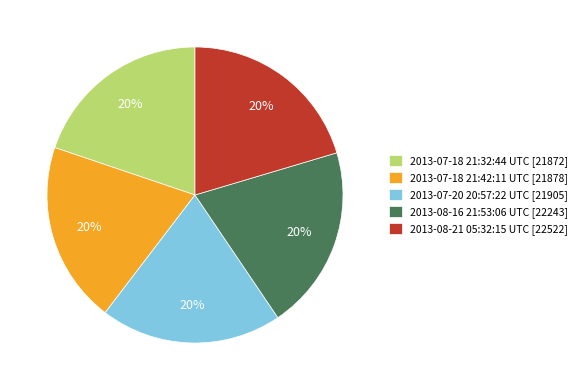

Does any single category account for the majority?

No